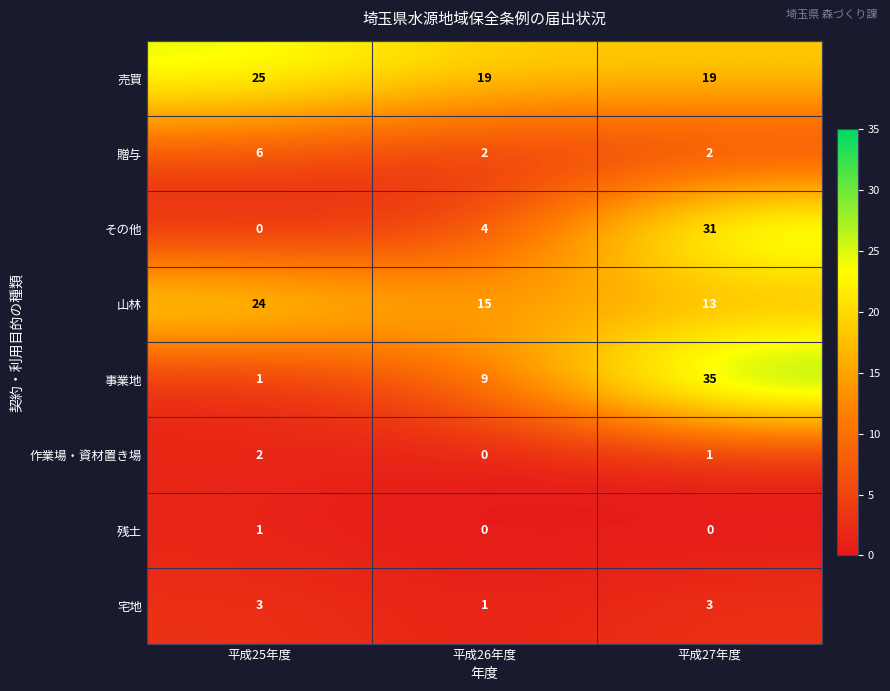

Reading right to left, transcribe all the data shown in this chart.

売買: 平成27年度=19	平成26年度=19	平成25年度=25
贈与: 平成27年度=2	平成26年度=2	平成25年度=6
その他: 平成27年度=31	平成26年度=4	平成25年度=0
山林: 平成27年度=13	平成26年度=15	平成25年度=24
事業地: 平成27年度=35	平成26年度=9	平成25年度=1
作業場・資材置き場: 平成27年度=1	平成26年度=0	平成25年度=2
残土: 平成27年度=0	平成26年度=0	平成25年度=1
宅地: 平成27年度=3	平成26年度=1	平成25年度=3